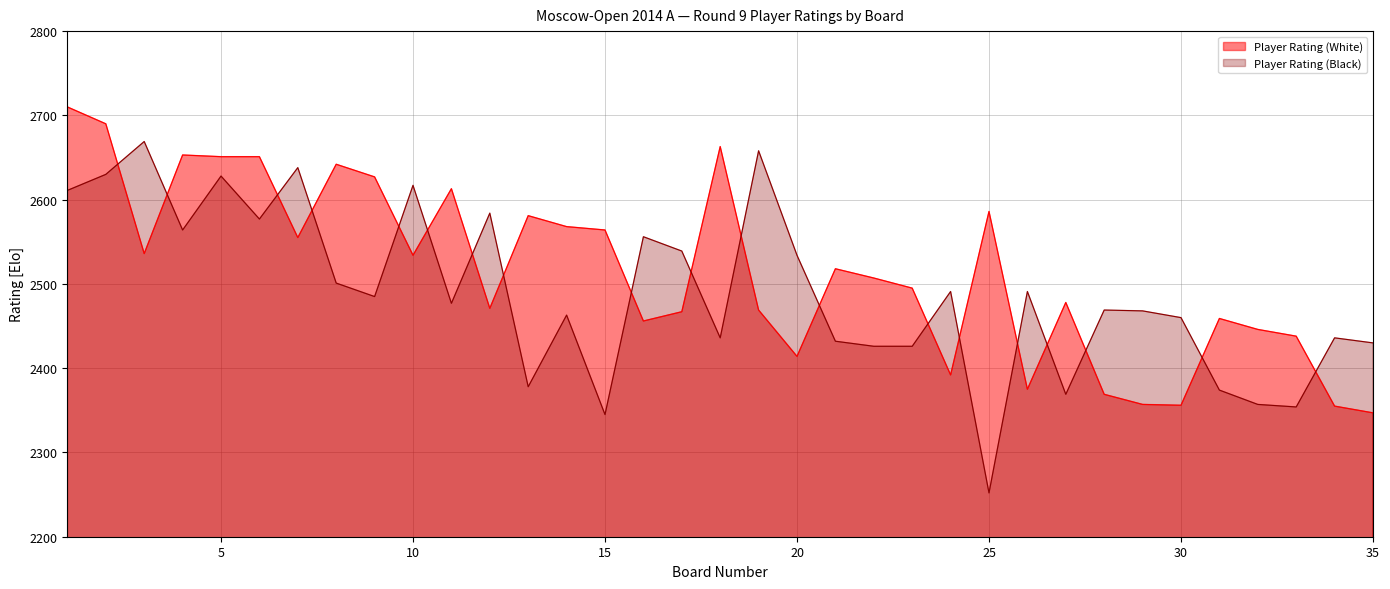

What is the sum of the Player Rating (White) values at 24 and 26?

4767